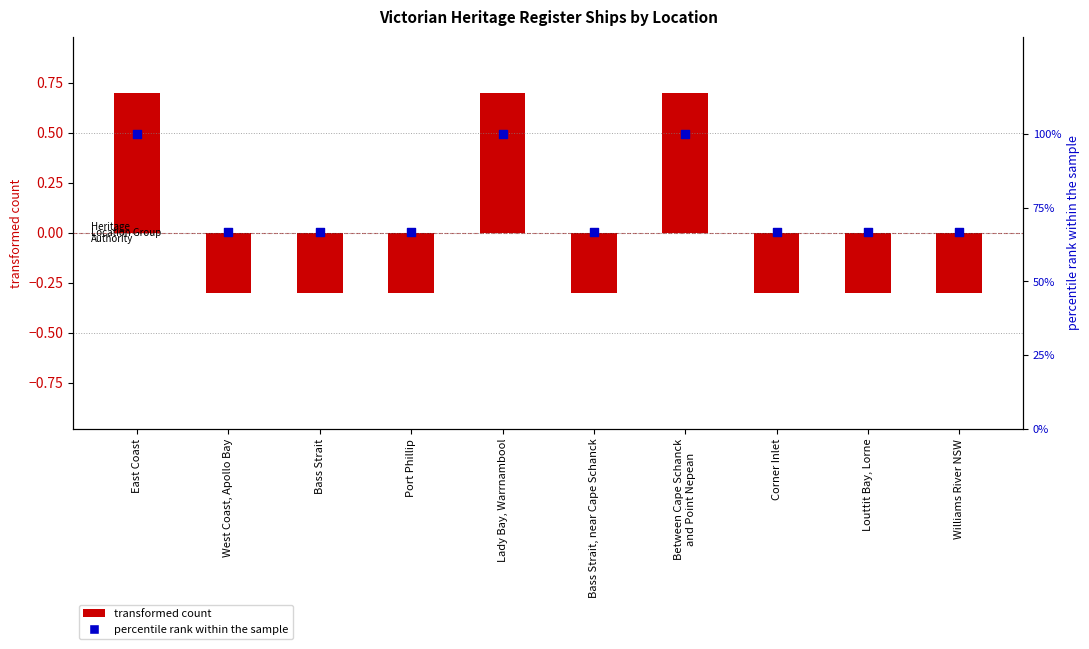

At how many categories does at least one series exceed 13?

10